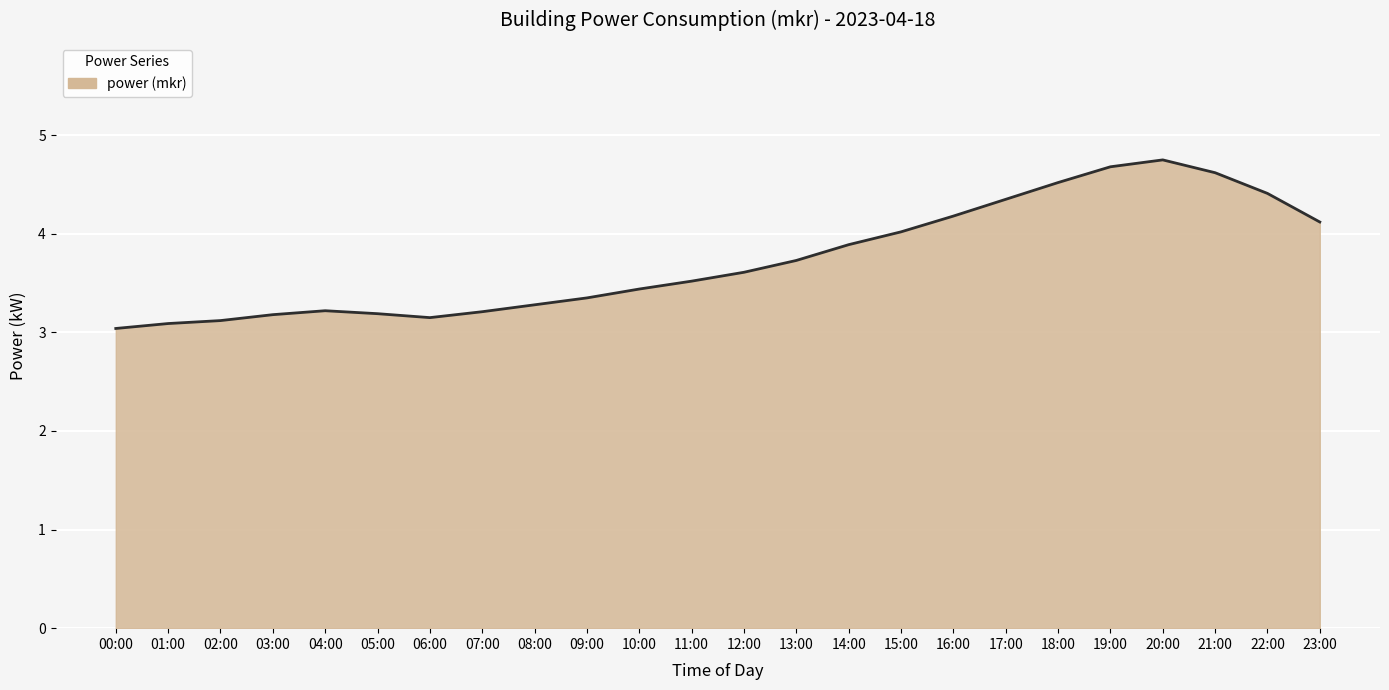

Which has a higher value, 11:00 or 15:00?

15:00